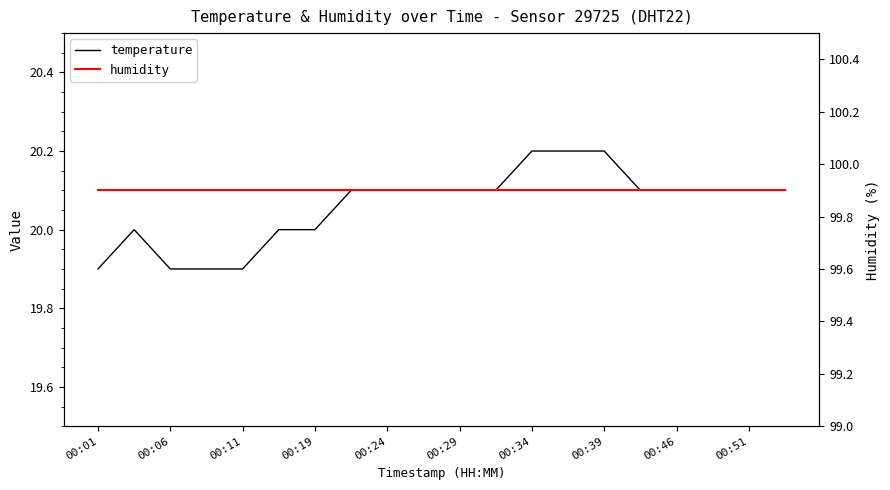

List the series in order of their overall mean, lowest first.

temperature, humidity